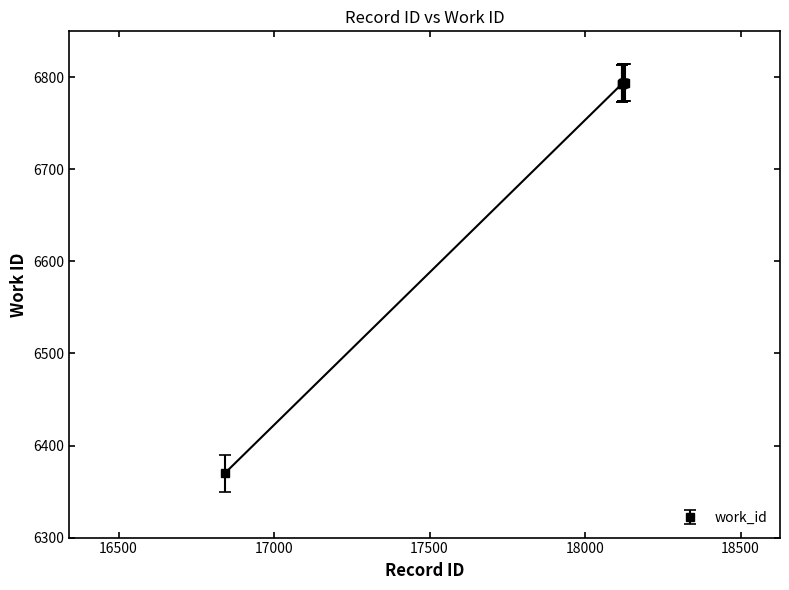

What is the smallest value displayed?

6370